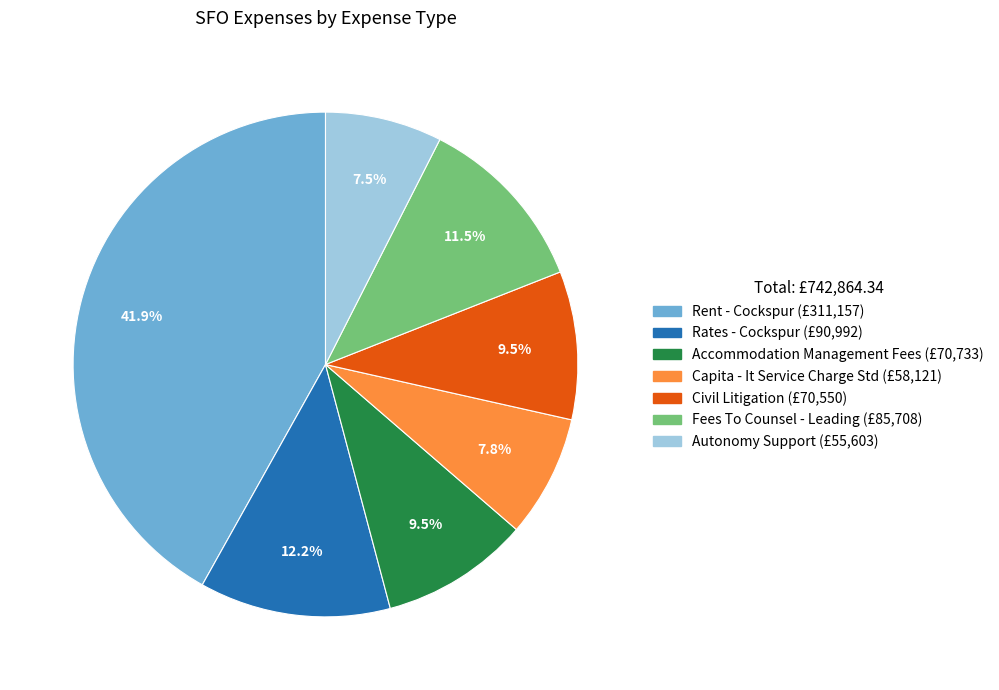

The Capita - It Service Charge Std slice represents 8% of the pie. True or false?

True